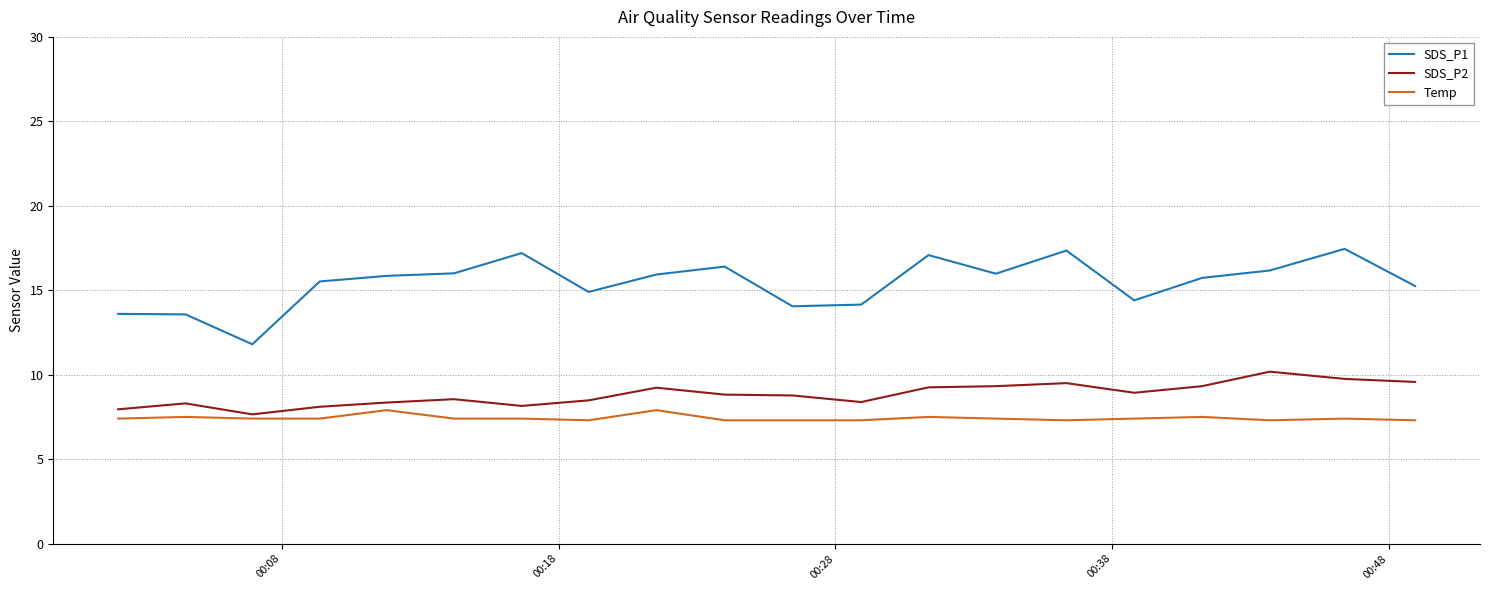

How many categories are shown in the chart?

20